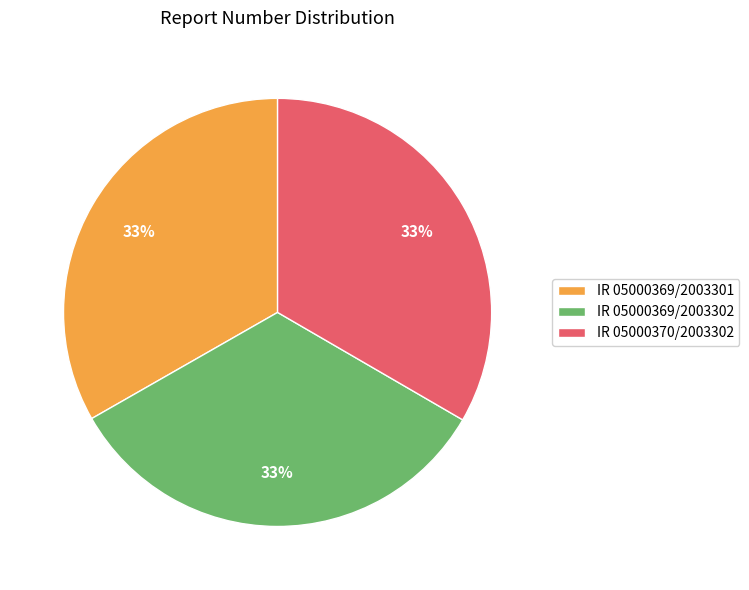

To the nearest percent, what portion does IR 05000369/2003302 represent?

33%